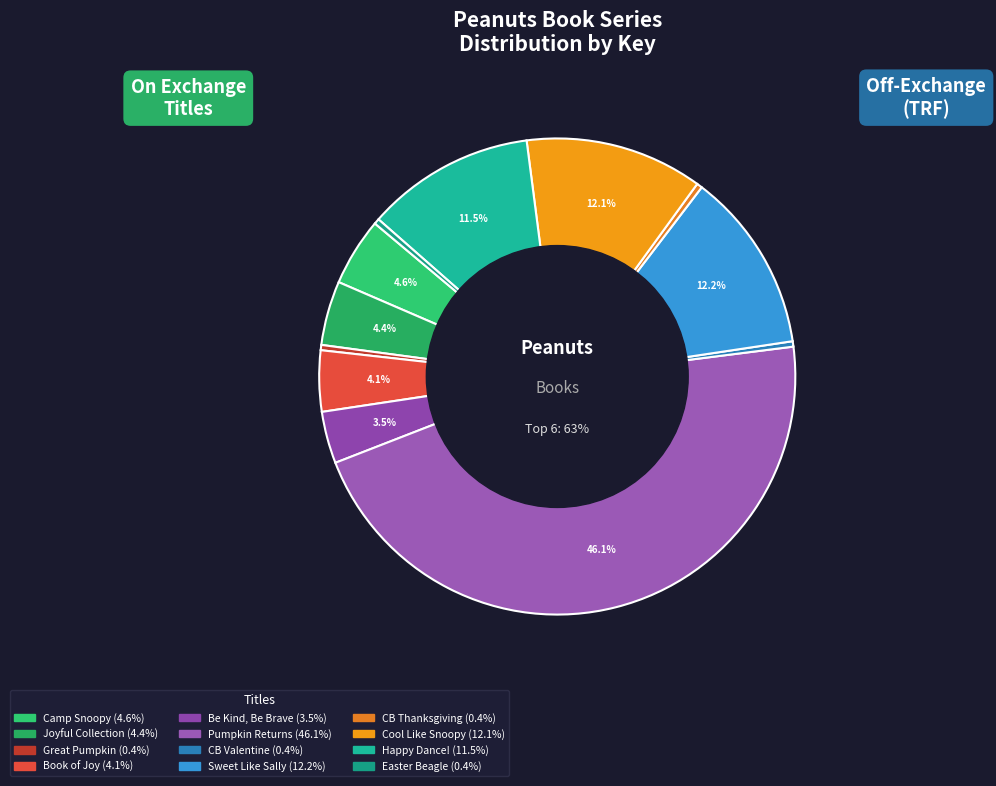

To the nearest percent, what is the average slice percentage?

8%